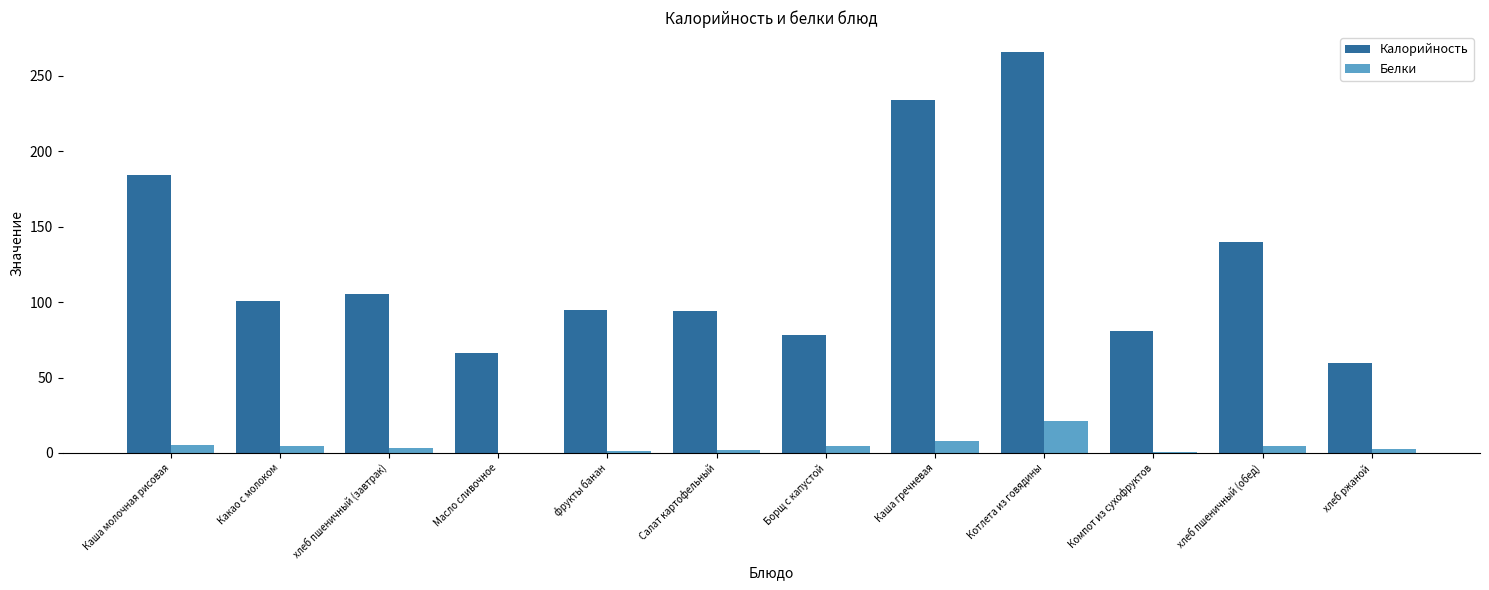

The Калорийность series shows 158.9 at Каша гречневая. True or false?

False